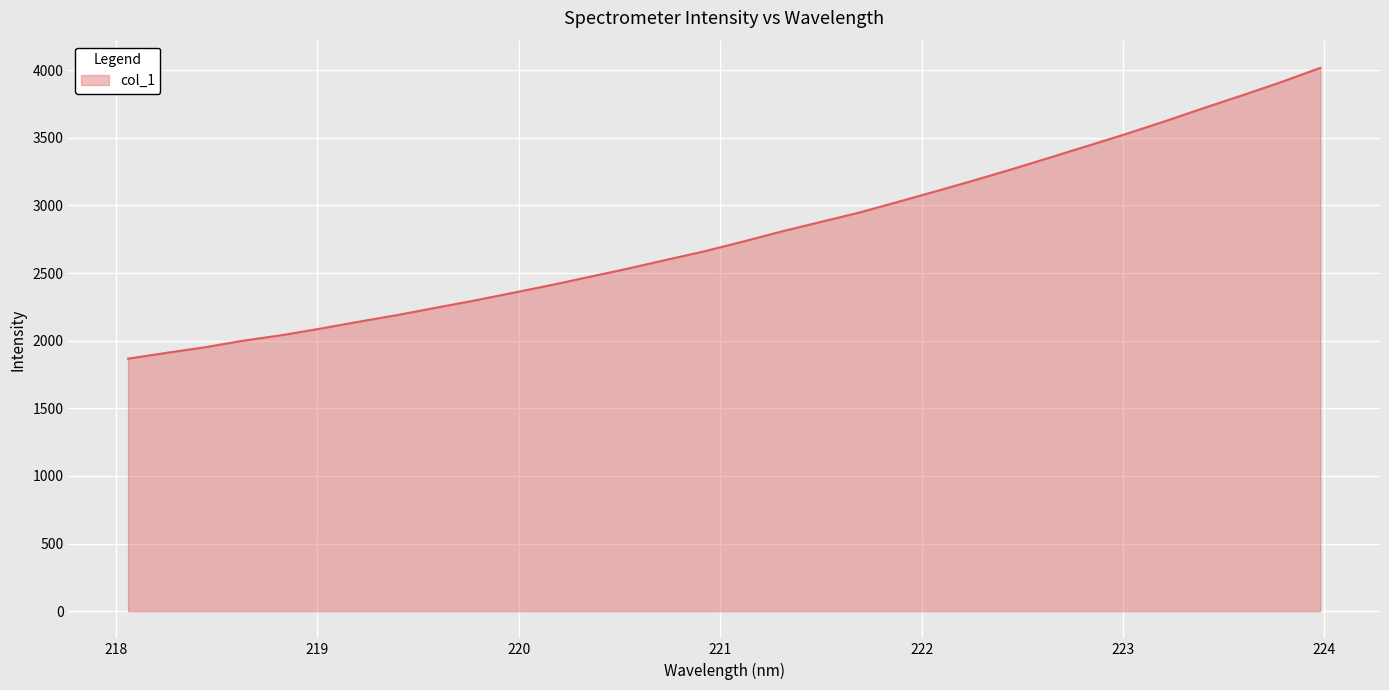

What is the minimum value shown in the chart?

1867.2